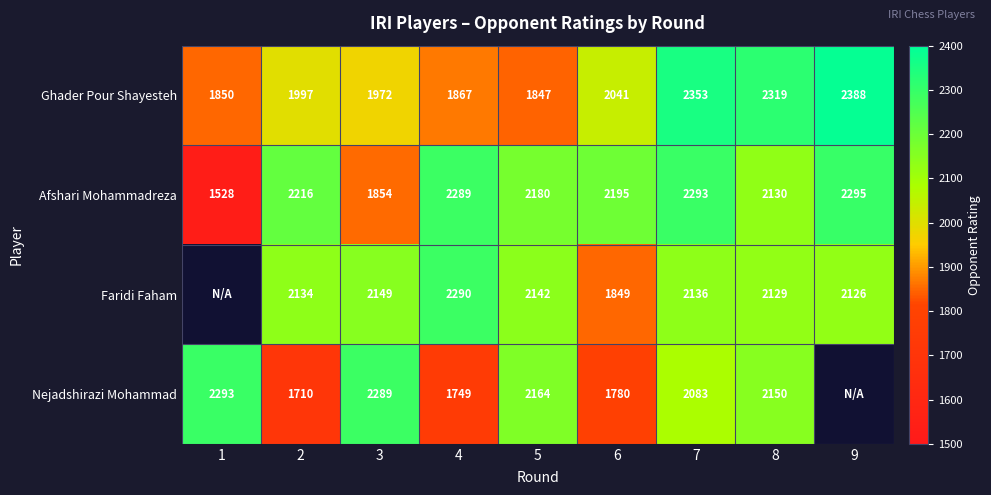

Which label corresponds to the largest value in the chart?

9